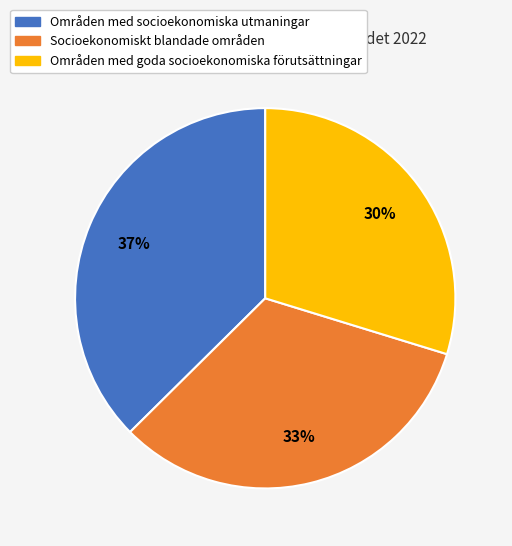

Is it true that Områden med socioekonomiska utmaningar is 52% of the pie?

False